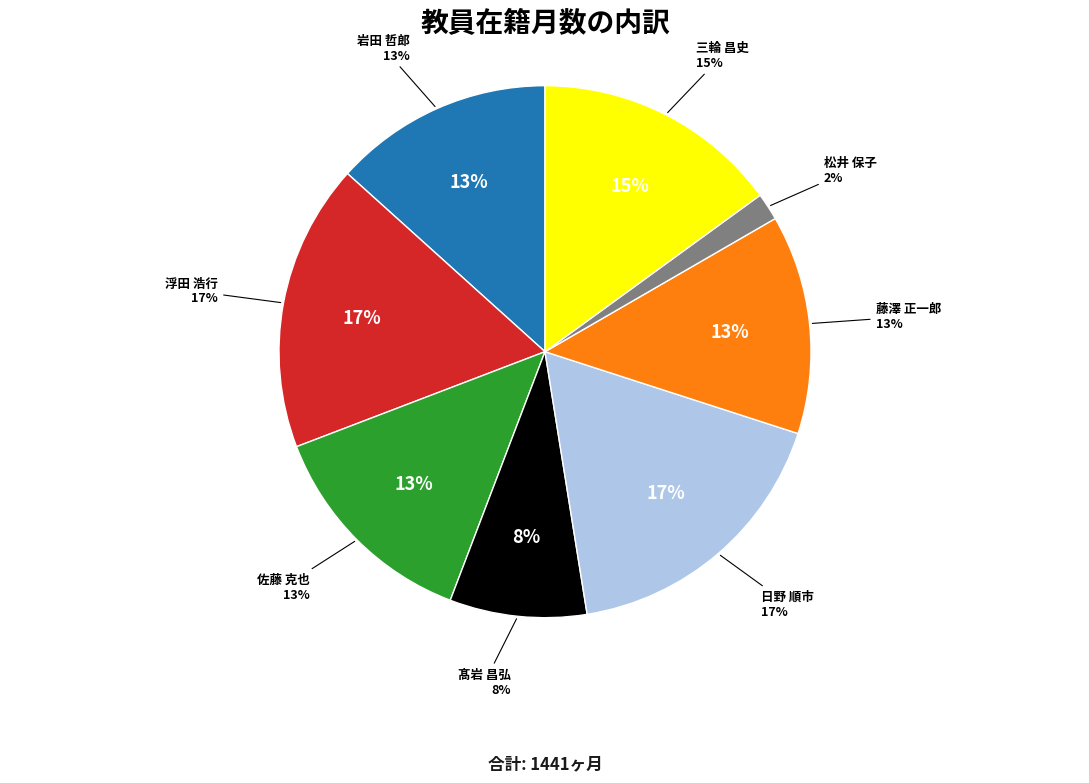

How many slices are in this pie chart?

8